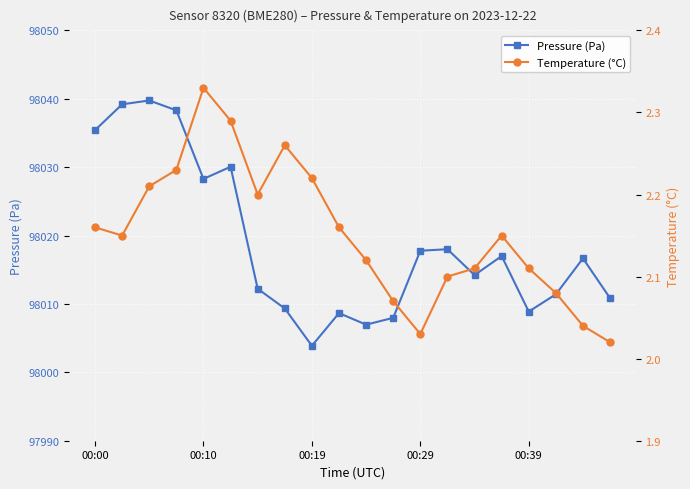

True or false: Pressure (Pa) has a value of 165312.5 at 00:29.

False